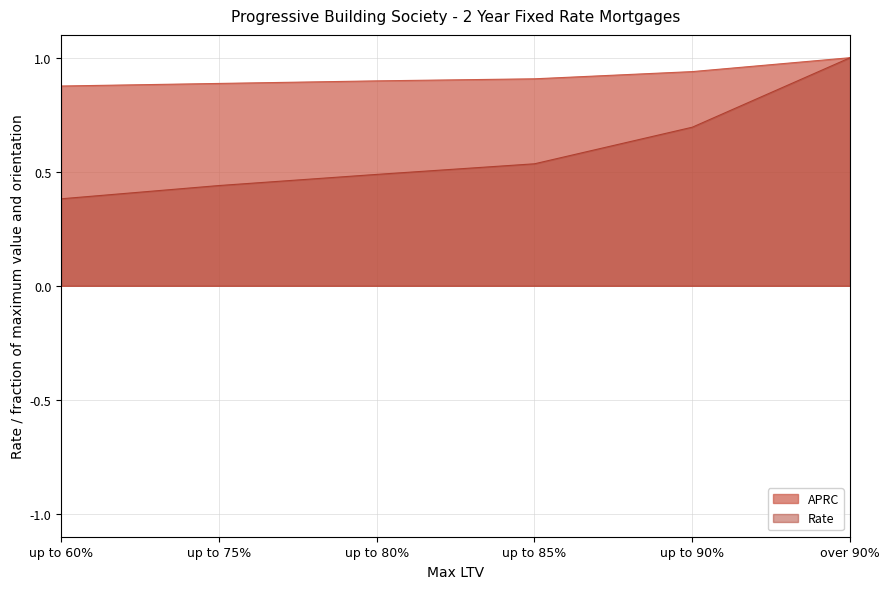

What is the spread (max minus min) of values at up to 75%?

0.4